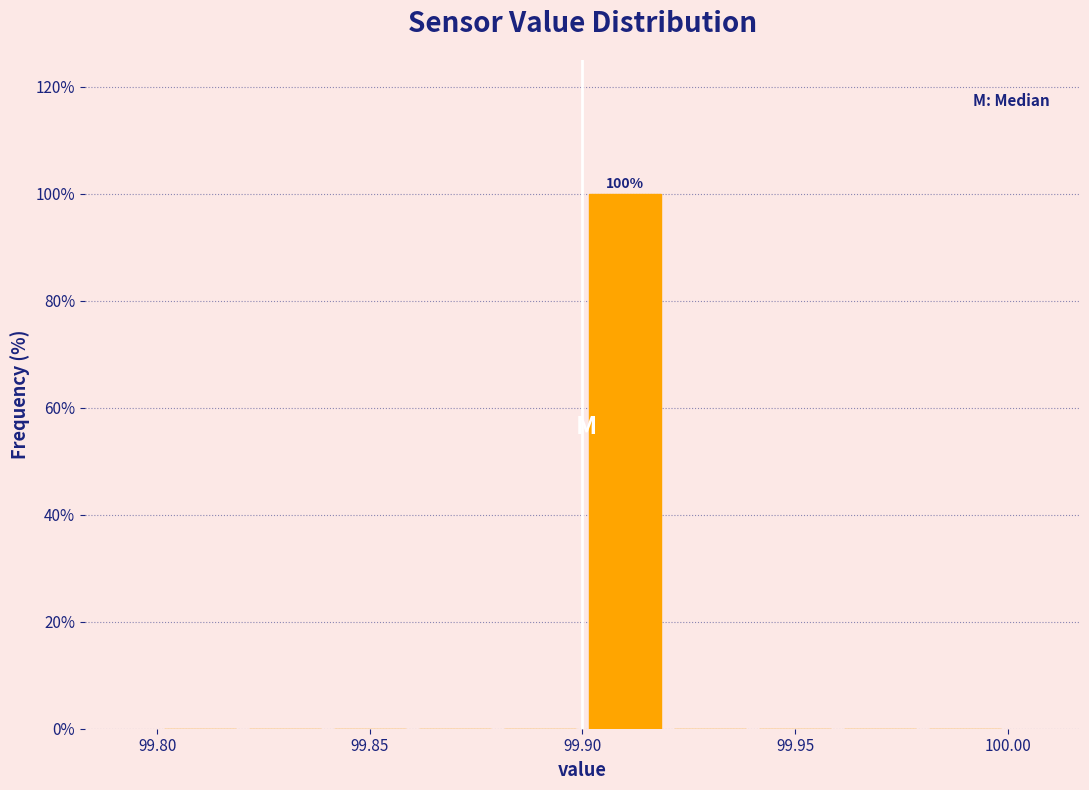

Over which range of the x-axis is the bar tallest?

99.90 to 99.92